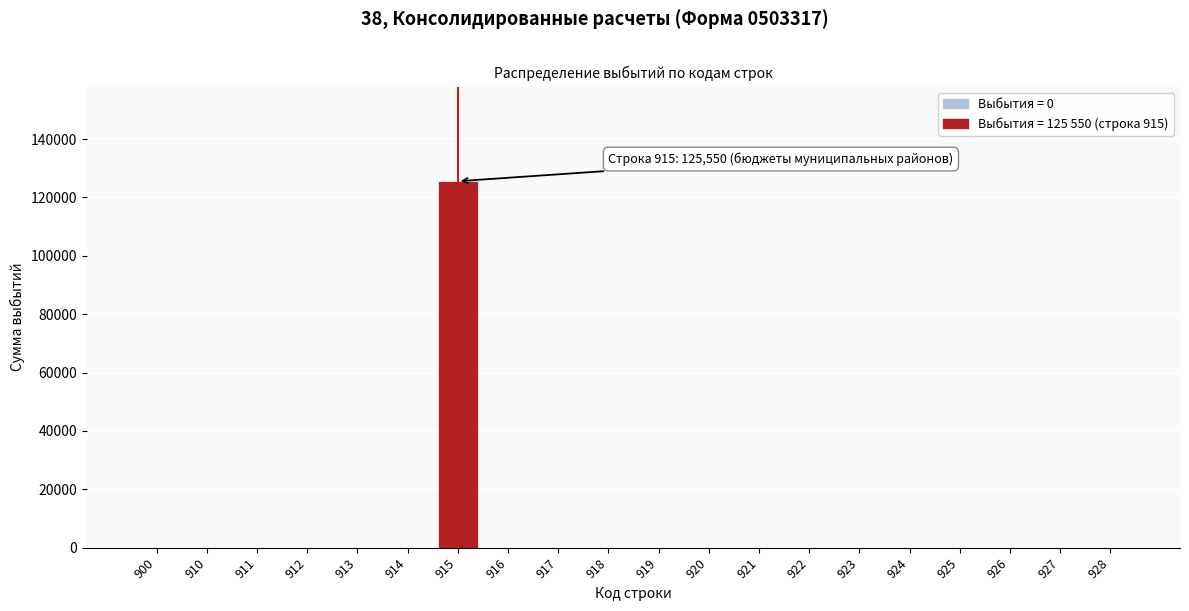

Reading left to right, what are all the values shown in this chart?

900=0	910=0	911=0	912=0	913=0	914=0	915=125550	916=0	917=0	918=0	919=0	920=0	921=0	922=0	923=0	924=0	925=0	926=0	927=0	928=0